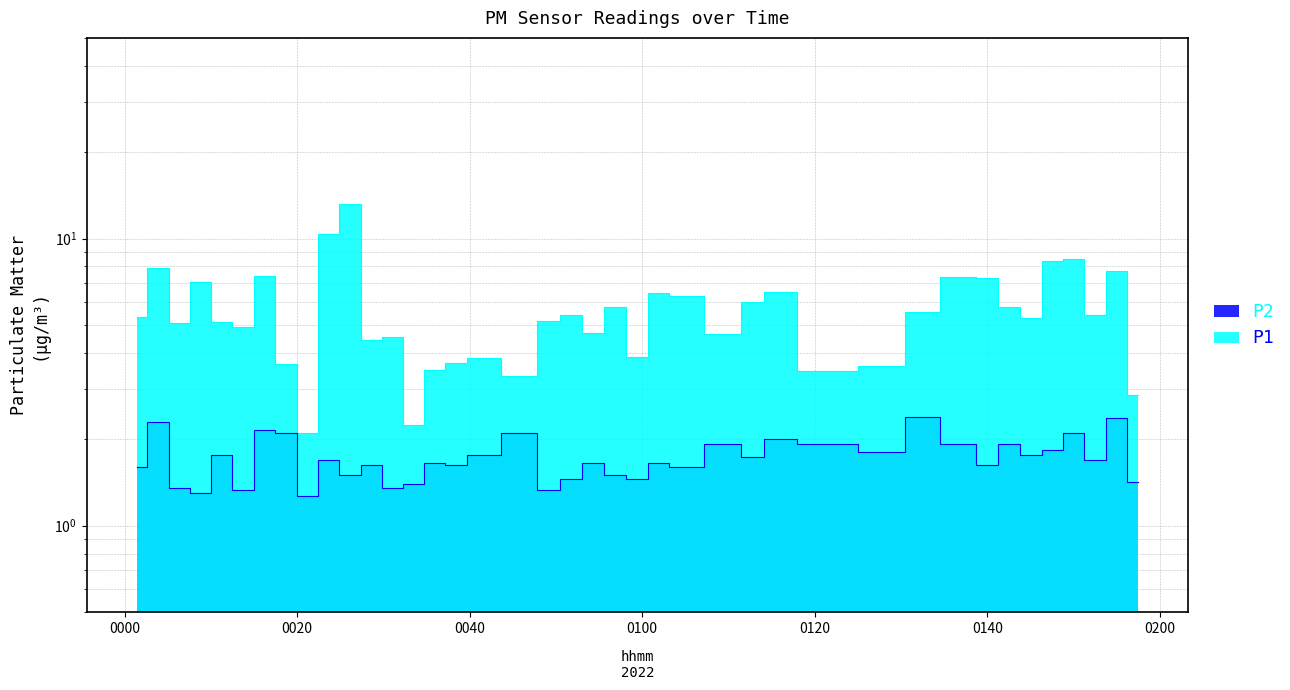

What is the maximum value shown in the chart?

13.2